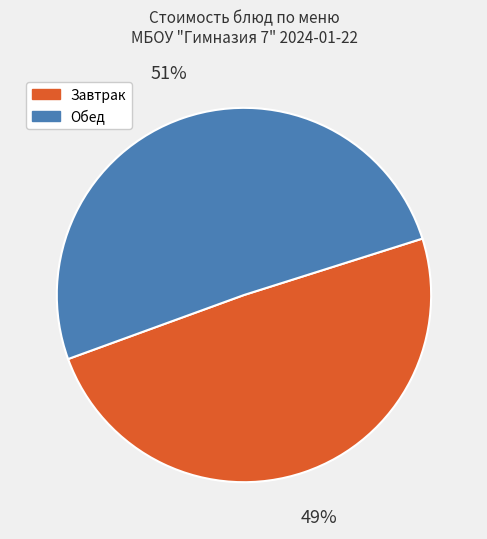

To the nearest percent, what percentage of the pie is Завтрак?

49%